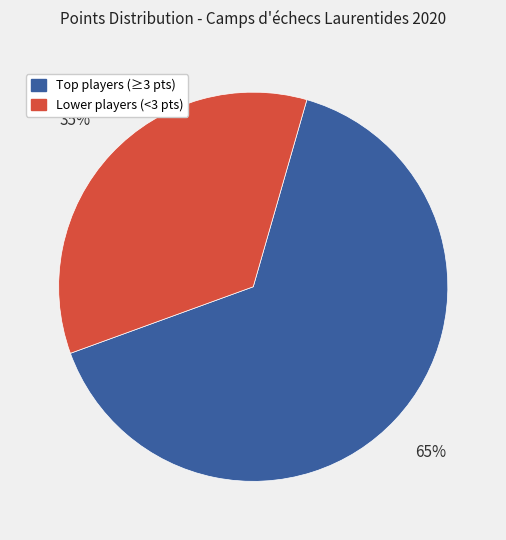

Is there a majority slice in this chart?

Yes